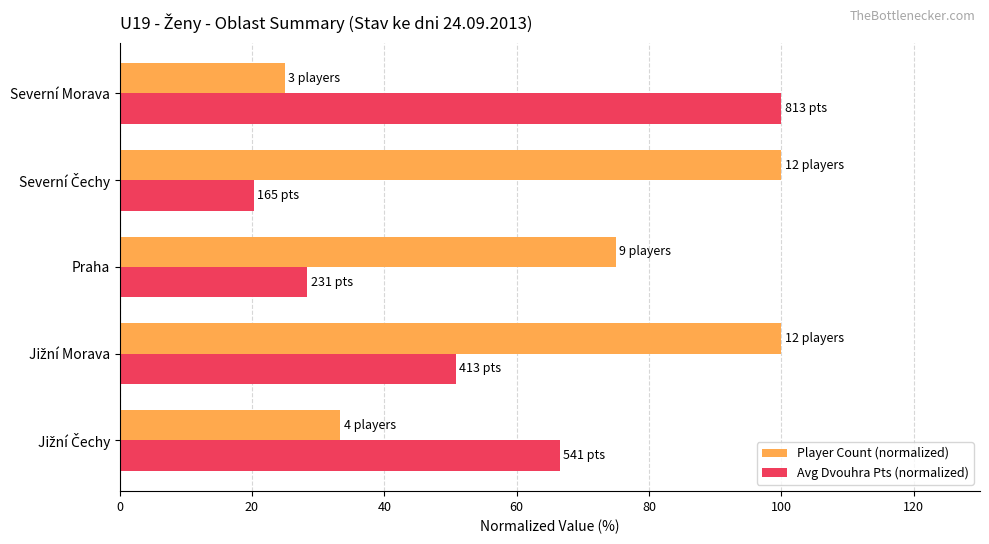

How many categories are shown in the chart?

5